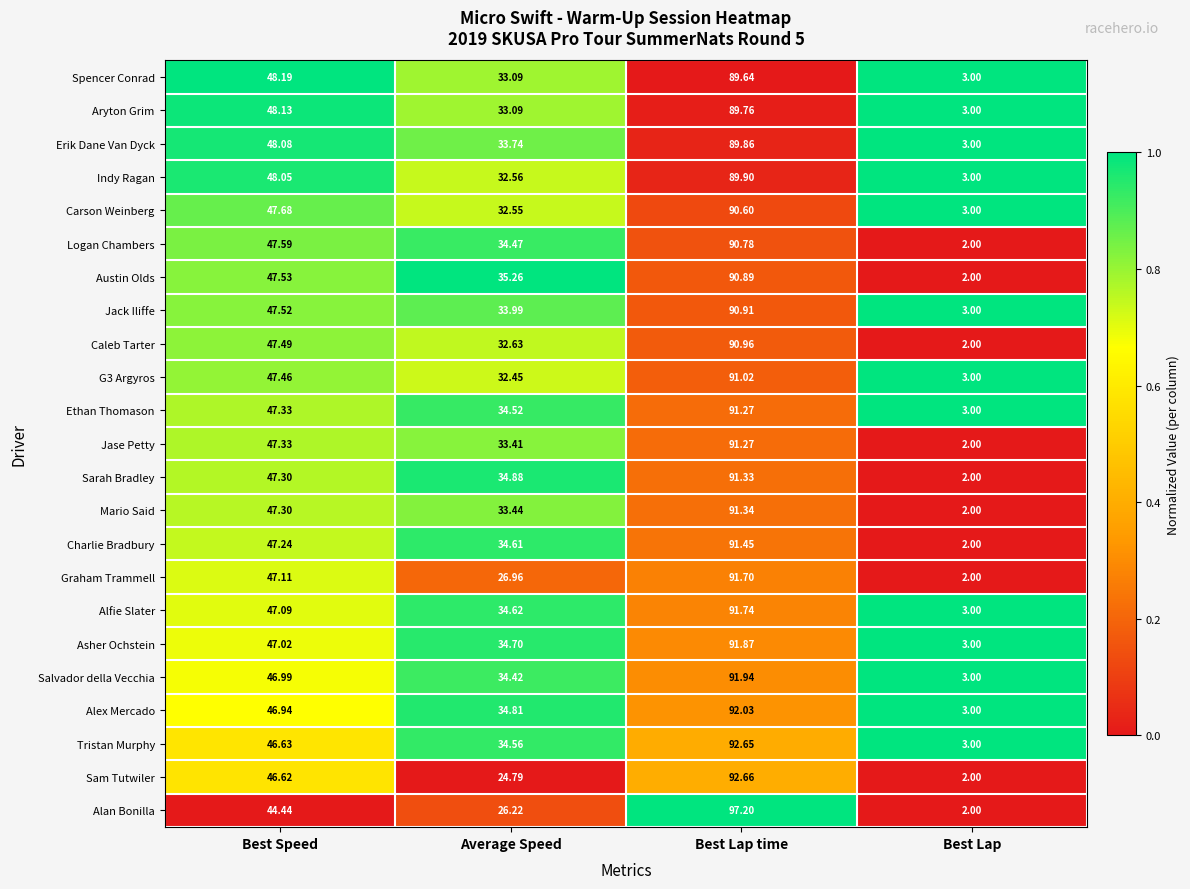

Is the value of Charlie Bradbury at Average Speed greater than the value of Alex Mercado at Best Speed?

No